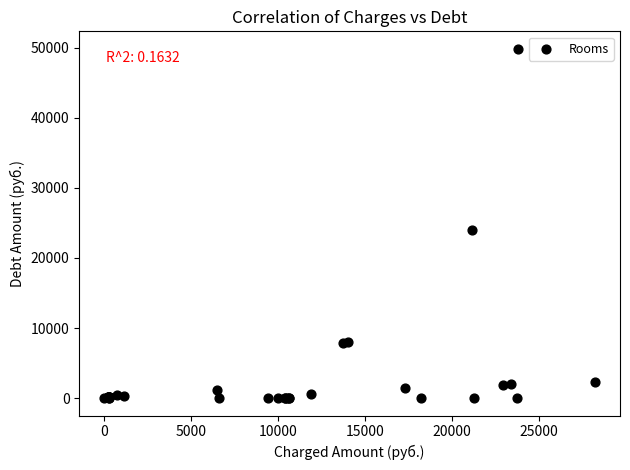

What Y value in the scatter plot is closest to 24936?

24048.0